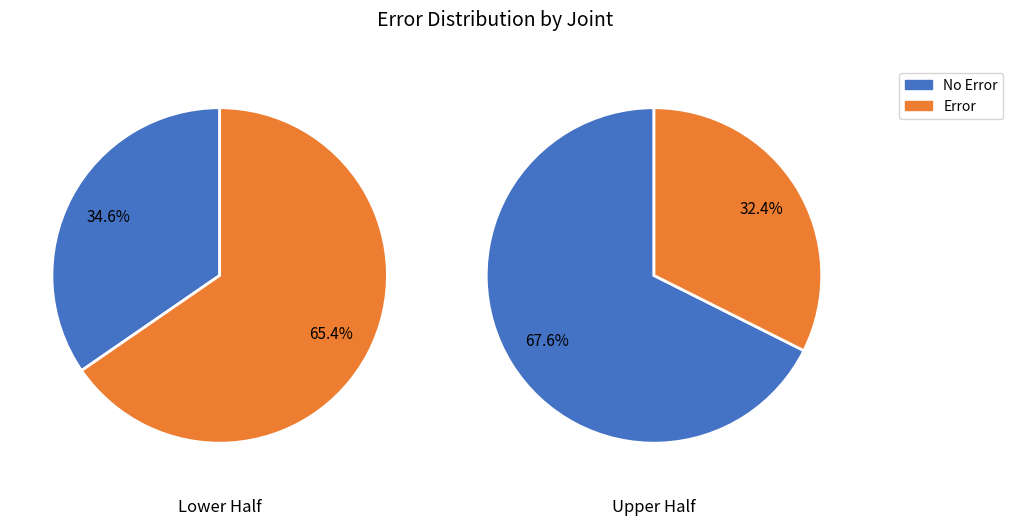

Rank the categories by Error value from lowest to highest.

1, 0